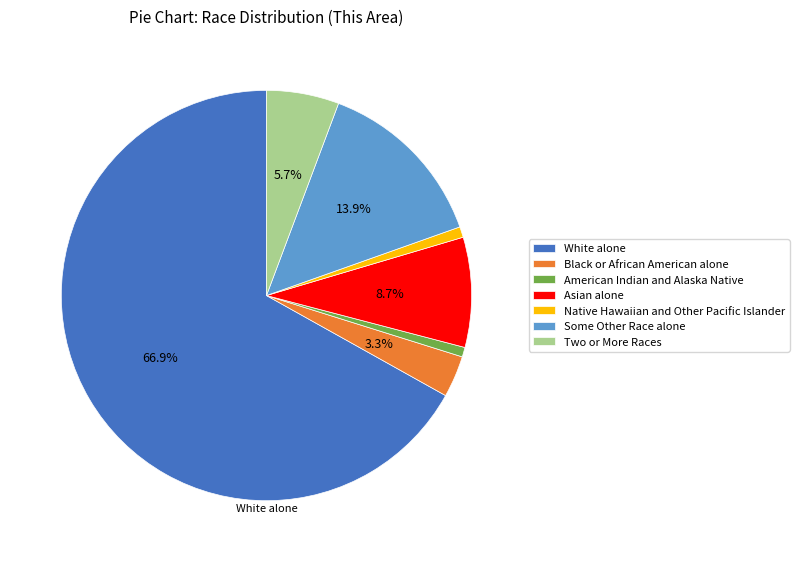

Is the sum of Black or African American alone and Native Hawaiian and Other Pacific Islander greater than half?

No